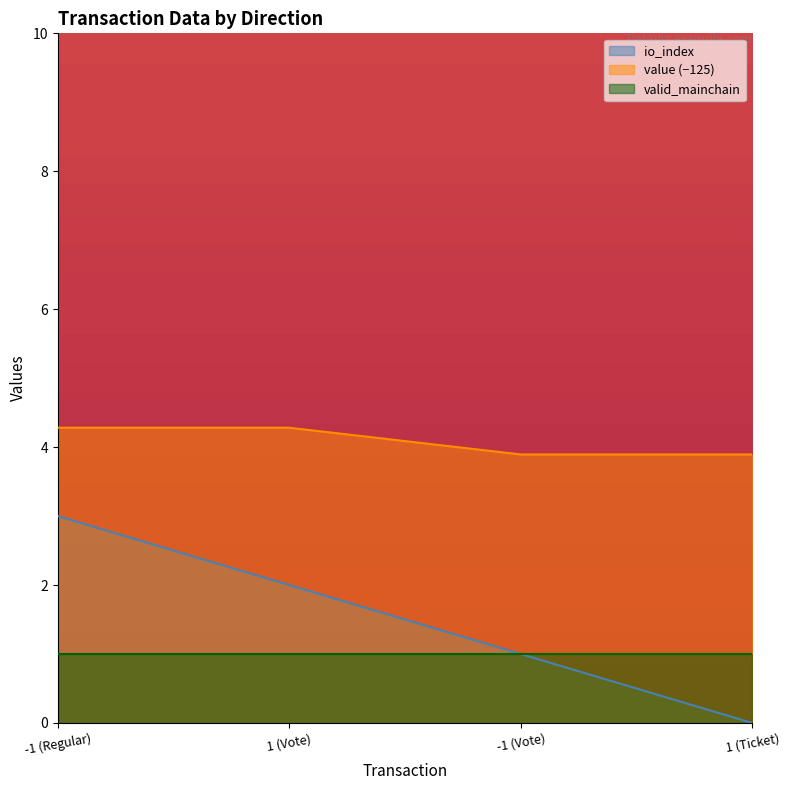

What is the sum of all value values?

16.4